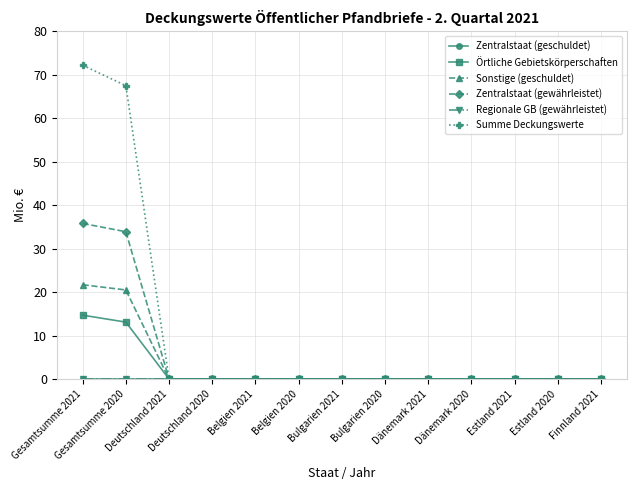

Which series has the largest range (max minus min)?

Summe Deckungswerte